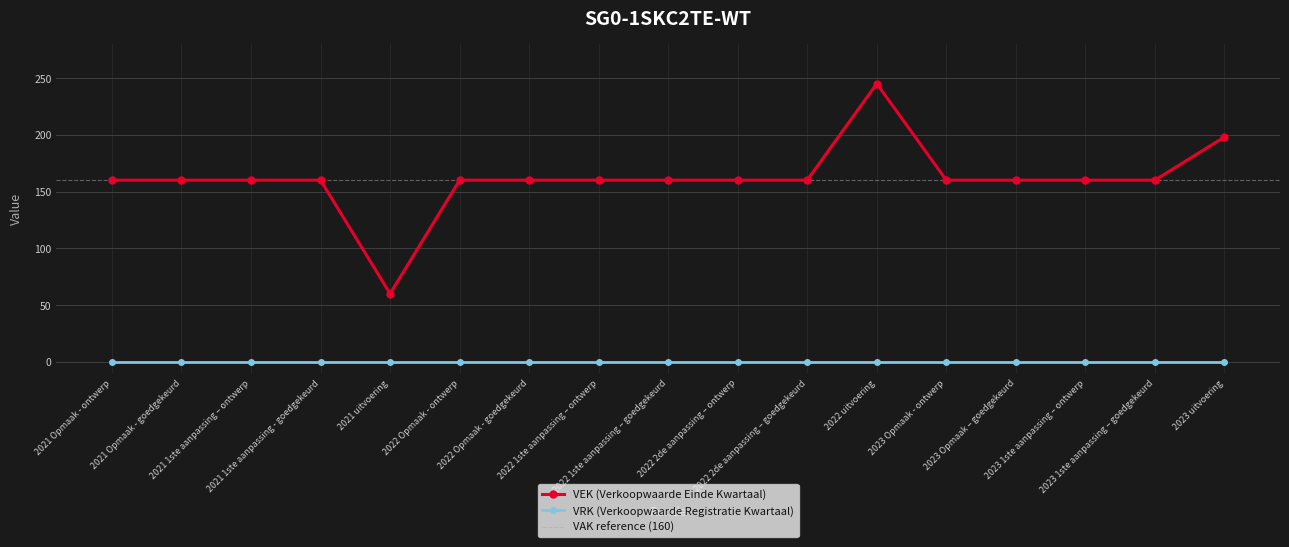

Rank the categories by value from highest to lowest.

2022 uitvoering, 2023 uitvoering, 2021 Opmaak - ontwerp, 2021 Opmaak - goedgekeurd, 2021 1ste aanpassing – ontwerp, 2021 1ste aanpassing - goedgekeurd, 2022 Opmaak - ontwerp, 2022 Opmaak - goedgekeurd, 2022 1ste aanpassing – ontwerp, 2022 1ste aanpassing – goedgekeurd, 2022 2de aanpassing – ontwerp, 2022 2de aanpassing – goedgekeurd, 2023 Opmaak - ontwerp, 2023 Opmaak – goedgekeurd, 2023 1ste aanpassing – ontwerp, 2023 1ste aanpassing – goedgekeurd, 2021 uitvoering